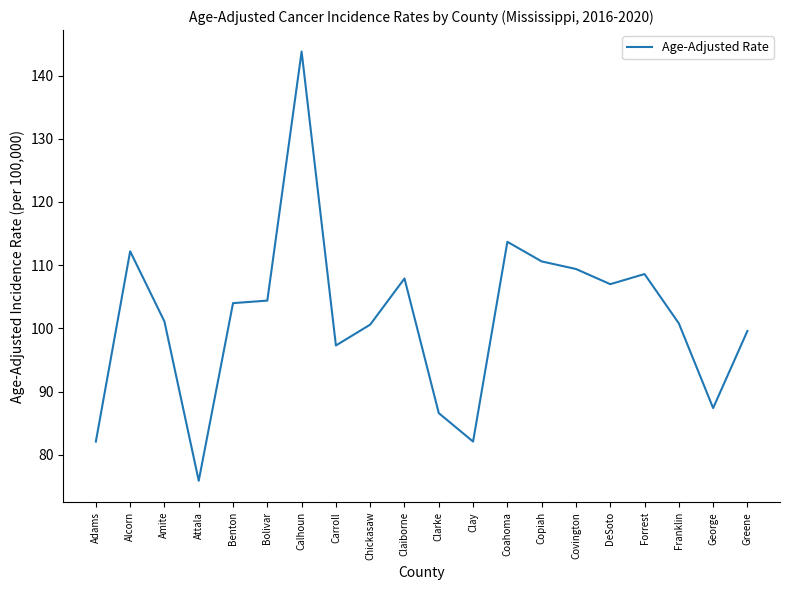

How many lines are shown in the chart?

1